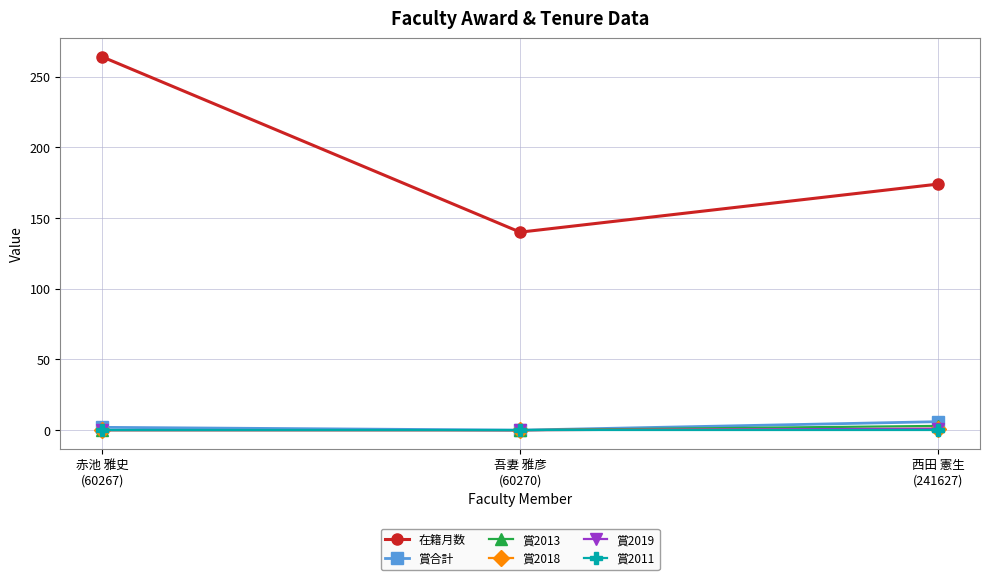

Which series has the largest range (max minus min)?

在籍月数